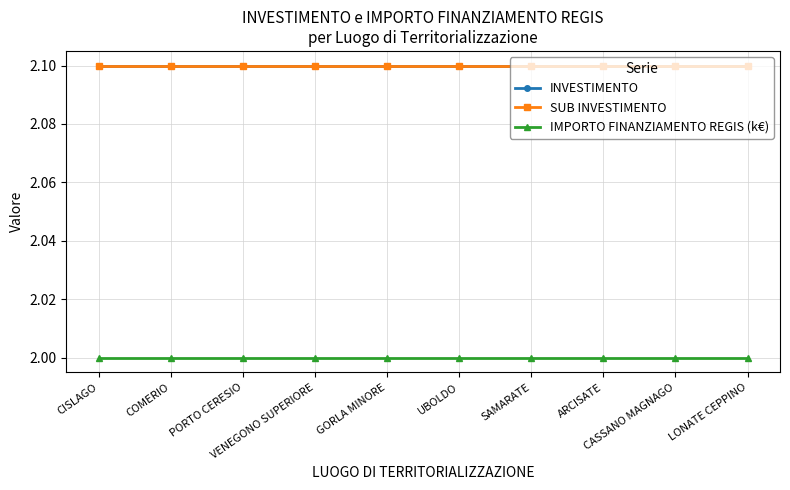

At how many categories does at least one series exceed 2?

10